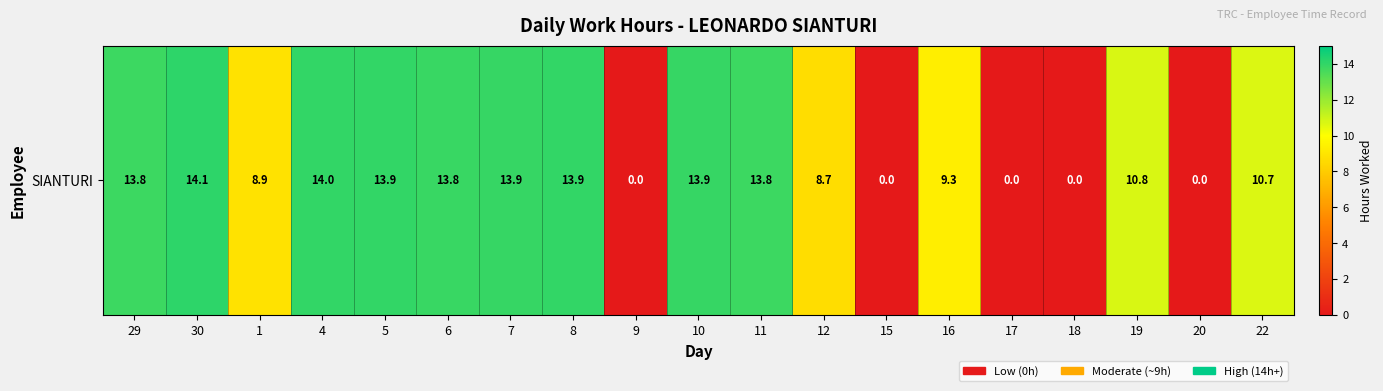

Rank the categories by value from lowest to highest.

9, 15, 17, 18, 20, 12, 1, 16, 22, 19, 29, 11, 6, 10, 7, 5, 8, 4, 30